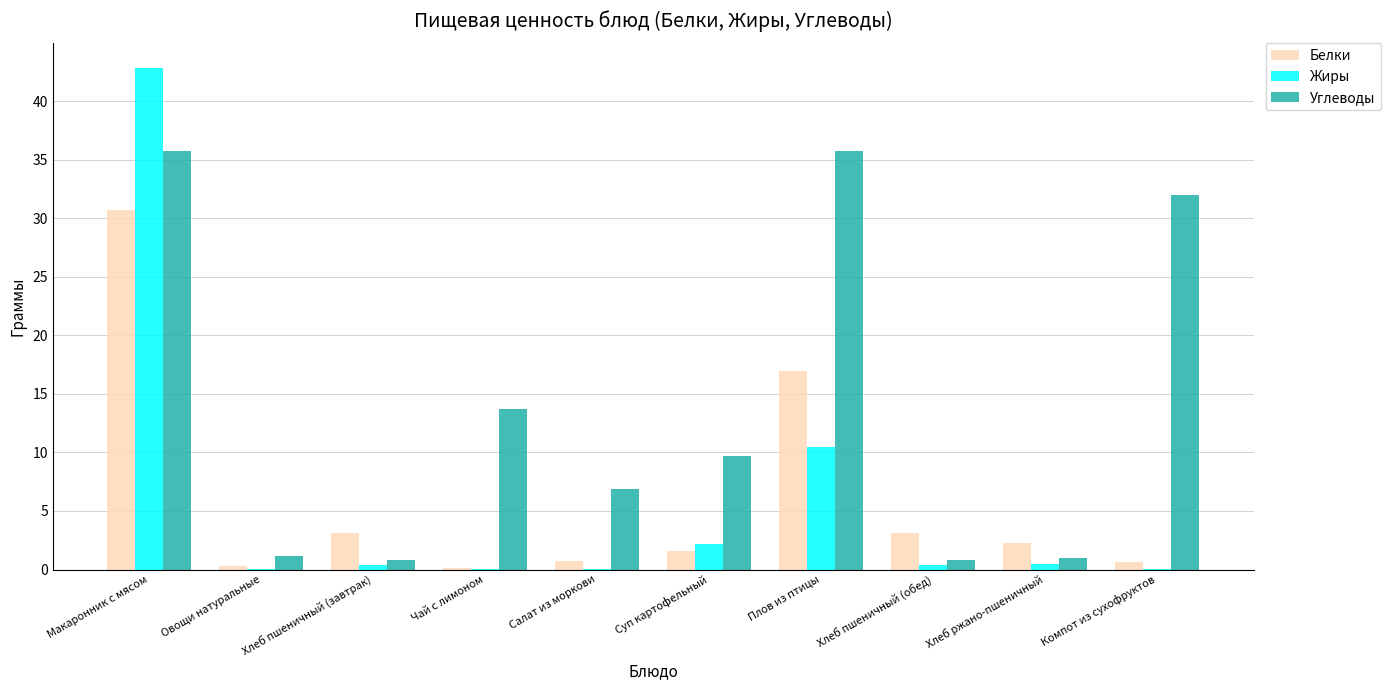

What is the total value across all series at Хлеб ржано-пшеничный?

3.6